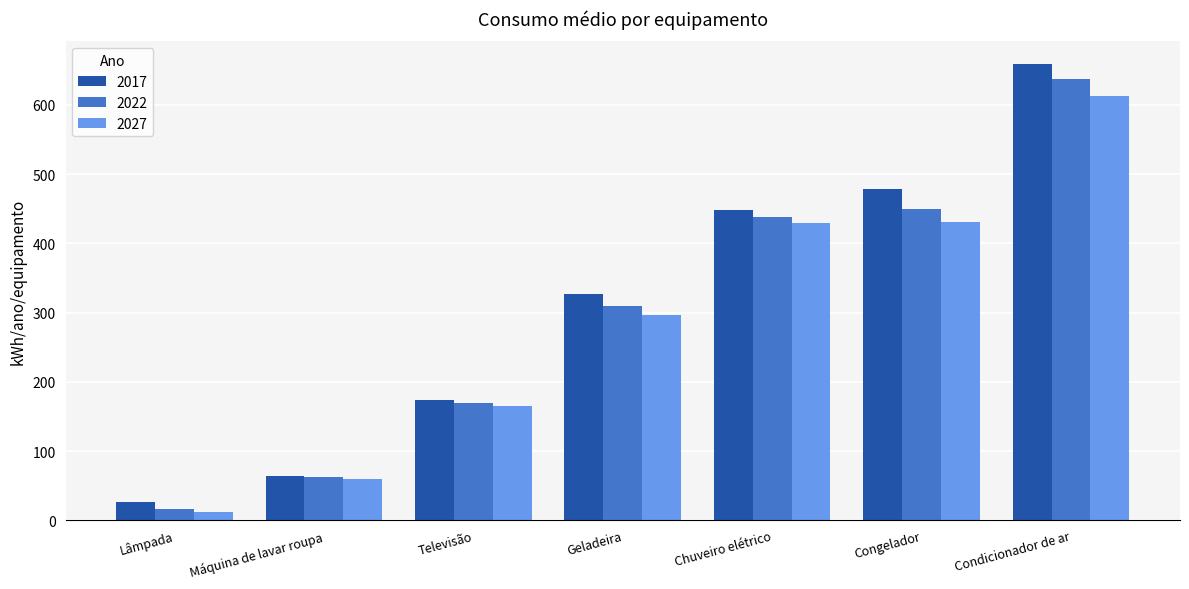

Does the chart contain any negative values?

No